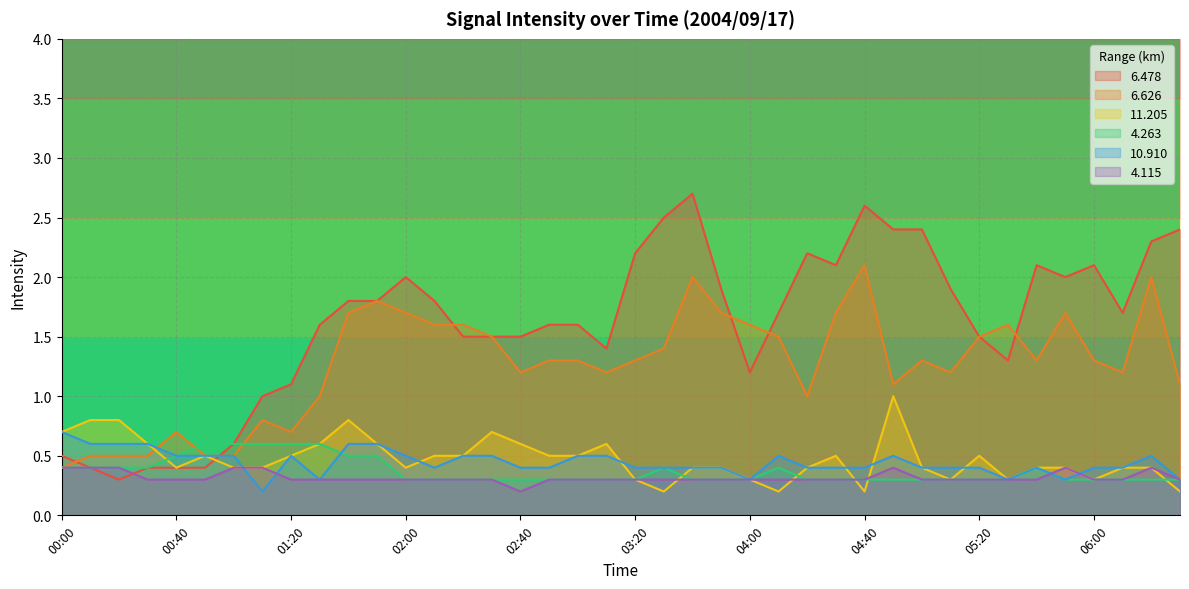

The value of   6.478 at 01:10 is 1.4. True or false?

False